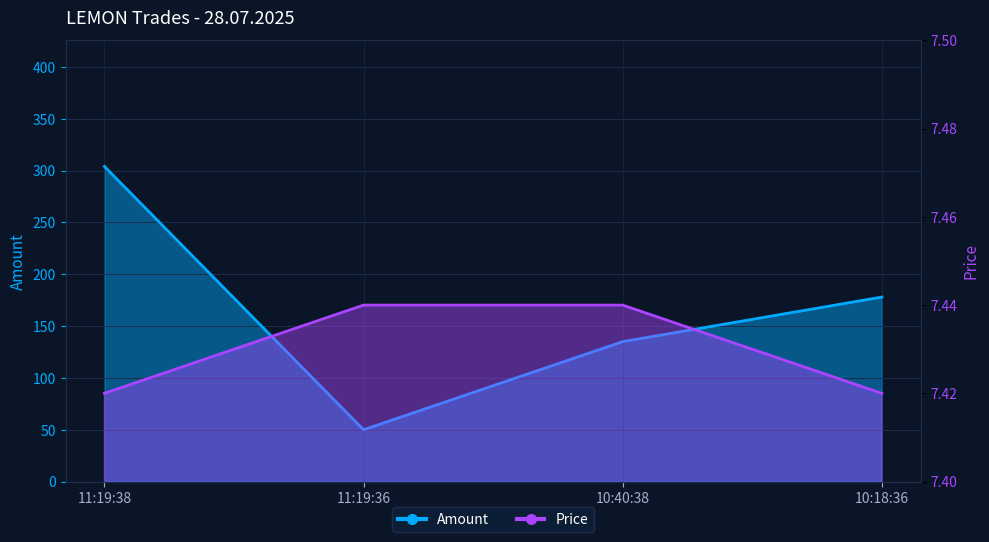

At which label is Price closest to 7?

11:19:38